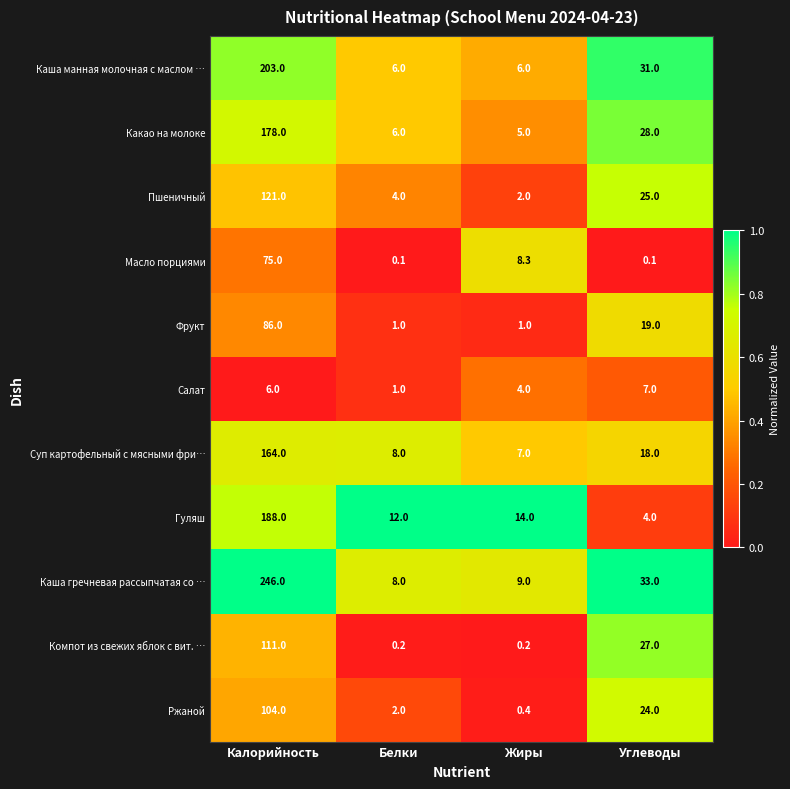

What is the total value across all series at Жиры?

56.9